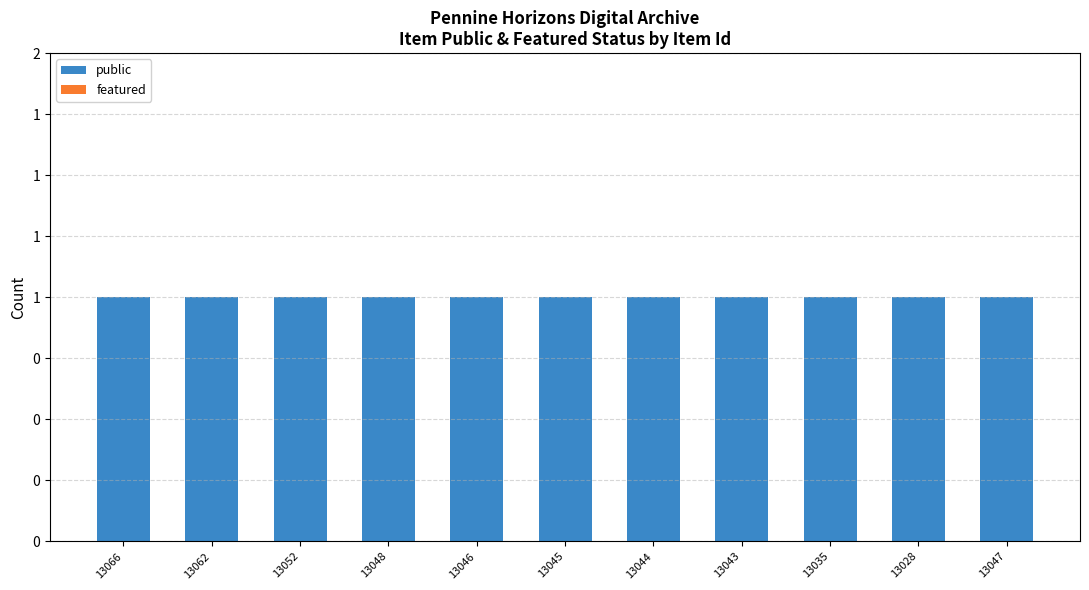

At which category is the sum across all series the highest?

13066